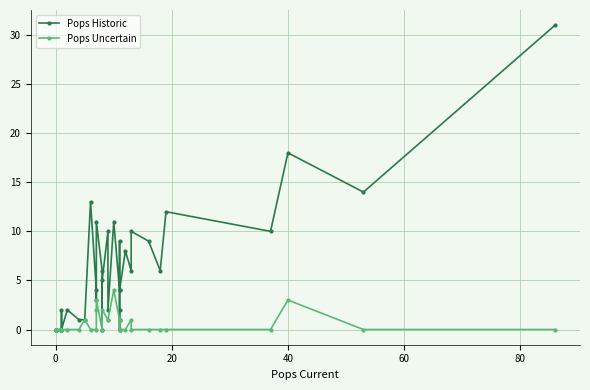

Reading left to right, list all the values displayed in this chart.

Pops Historic: 0	0	0	0	0	0	0	0	0	2	0	0	2	1	1	13	4	3	11	6	0	5	10	2	11	4	9	2	0	4	8	6	10	9	6	12	10	18	14	31
Pops Uncertain: 0	0	0	0	0	0	0	0	0	0	0	0	0	0	1	0	0	2	3	0	0	2	1	1	4	1	1	1	1	0	0	1	0	0	0	0	0	3	0	0